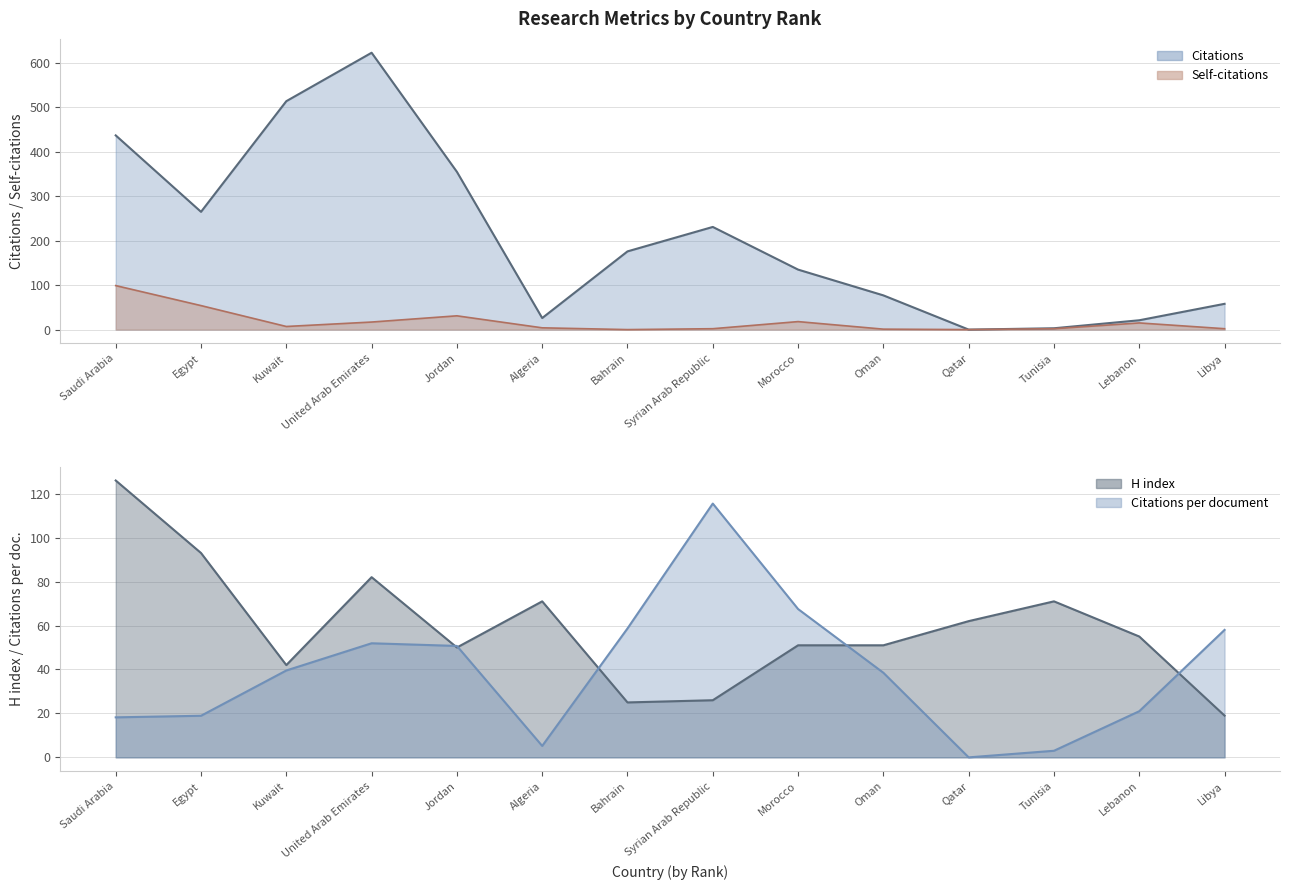

At which category does Citations reach its first local valley?

Egypt